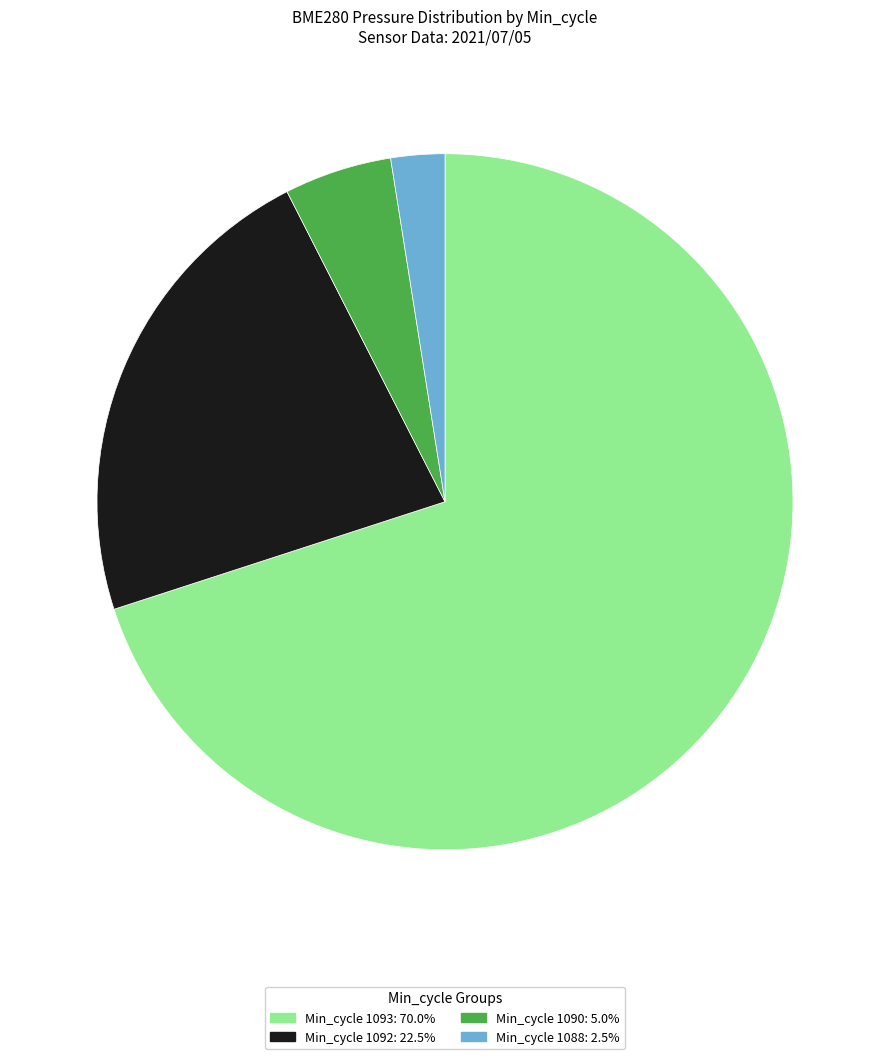

Is there any slice that represents more than half of the pie?

Yes